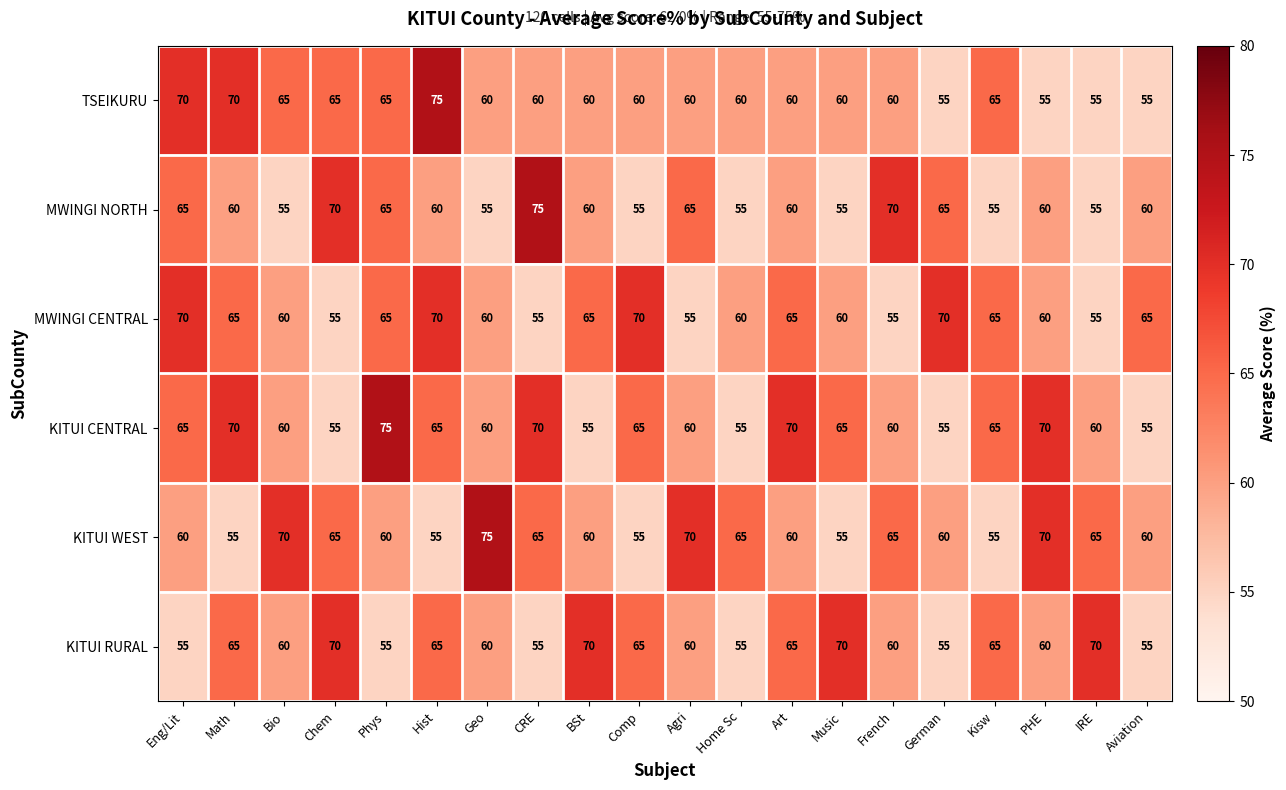

At how many categories does at least one series exceed 73?

4